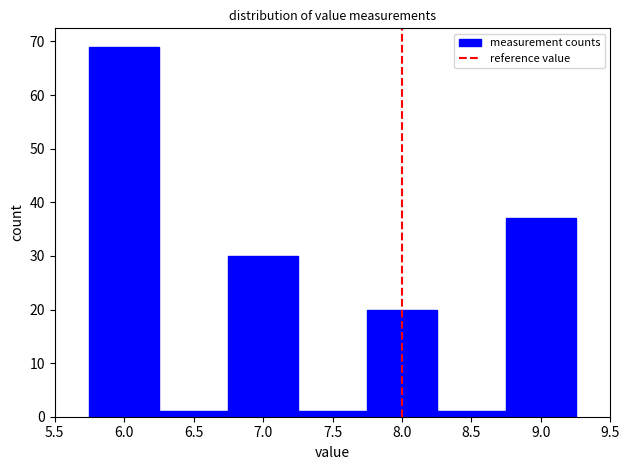

Reading left to right, transcribe this chart: for each bar, give the range it covers on the x-axis and its height. The values are not printed on the chart, so give them approximately, as read against the axis.

5.75 to 6.25: 69
6.25 to 6.75: 1
6.75 to 7.25: 30
7.25 to 7.75: 1
7.75 to 8.25: 20
8.25 to 8.75: 1
8.75 to 9.25: 37